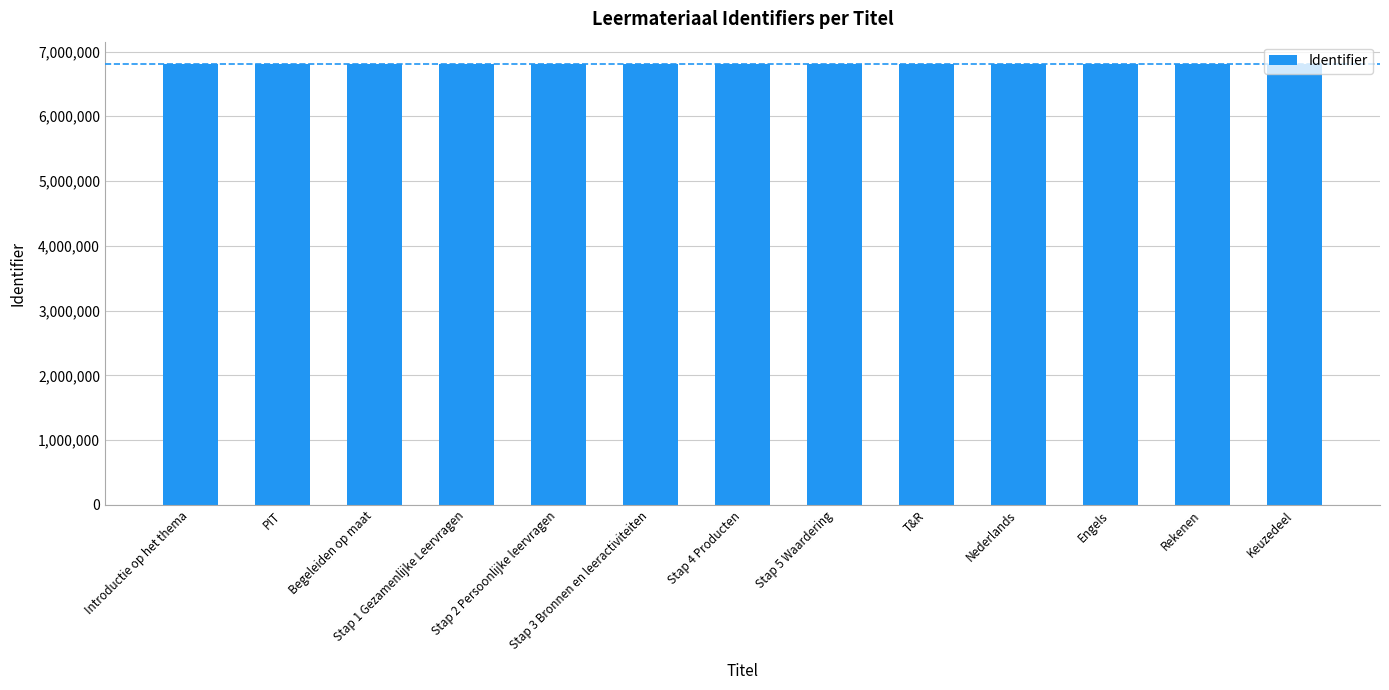

What is the greatest value displayed?

6811547